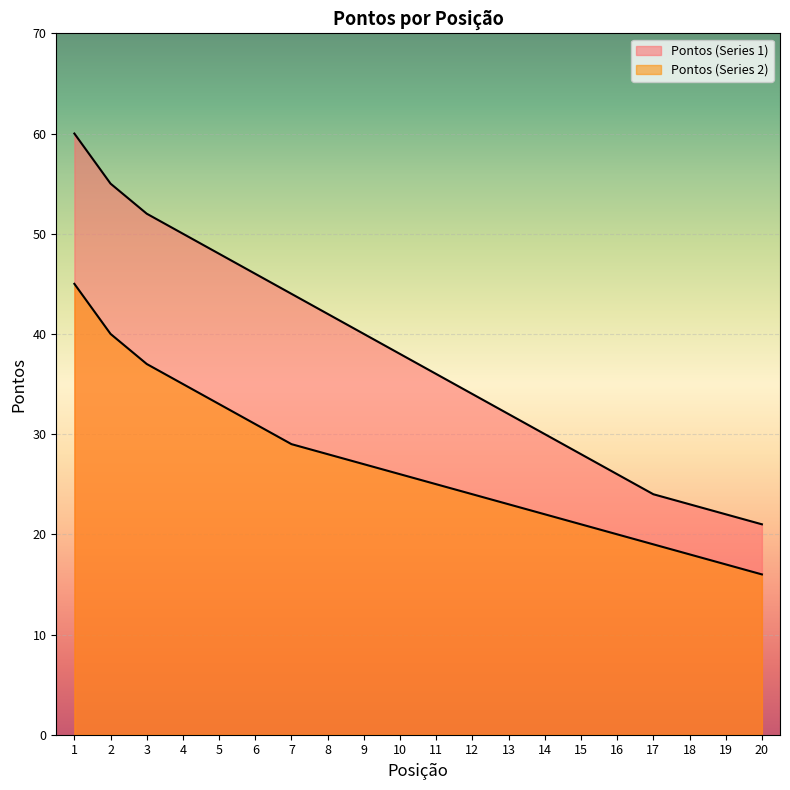

At which label does Pontos (Series 1) first exceed 38?

1